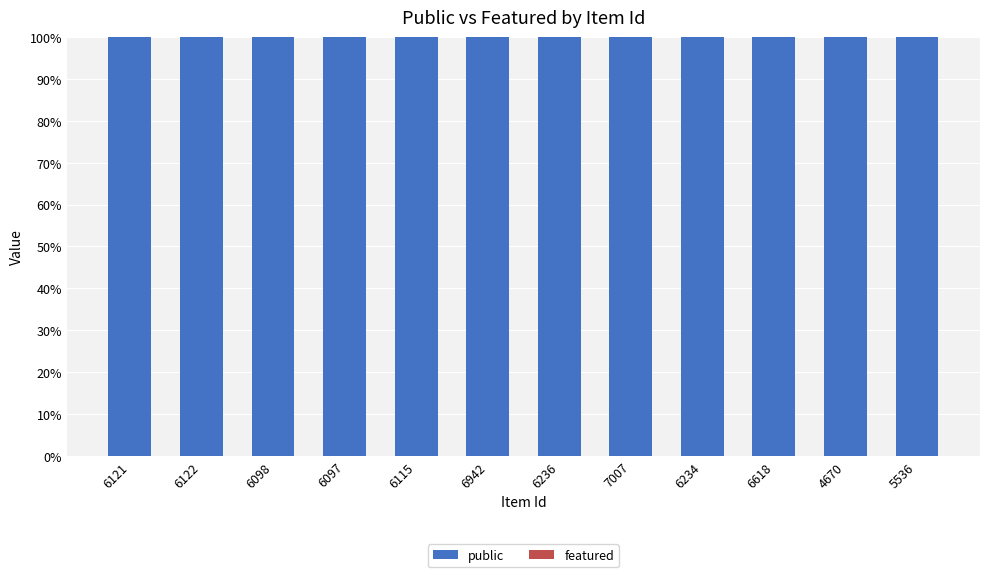

What is the difference between the highest and lowest values at 6122?

100